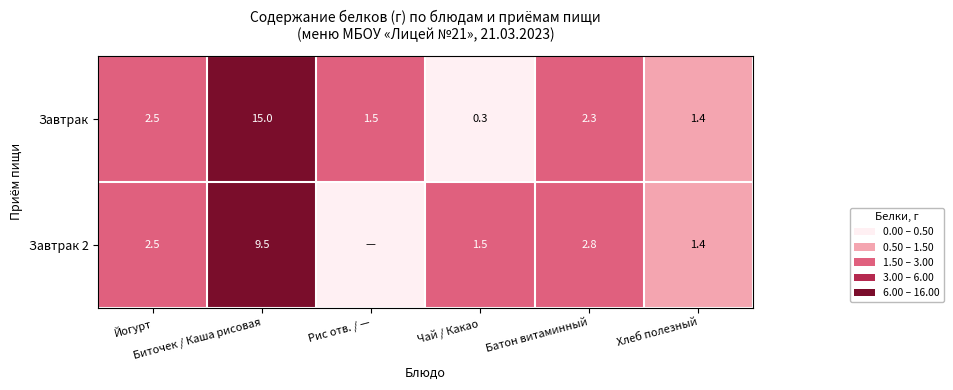

What is the difference between the maximum and second lowest values in the Завтрак series?

13.6